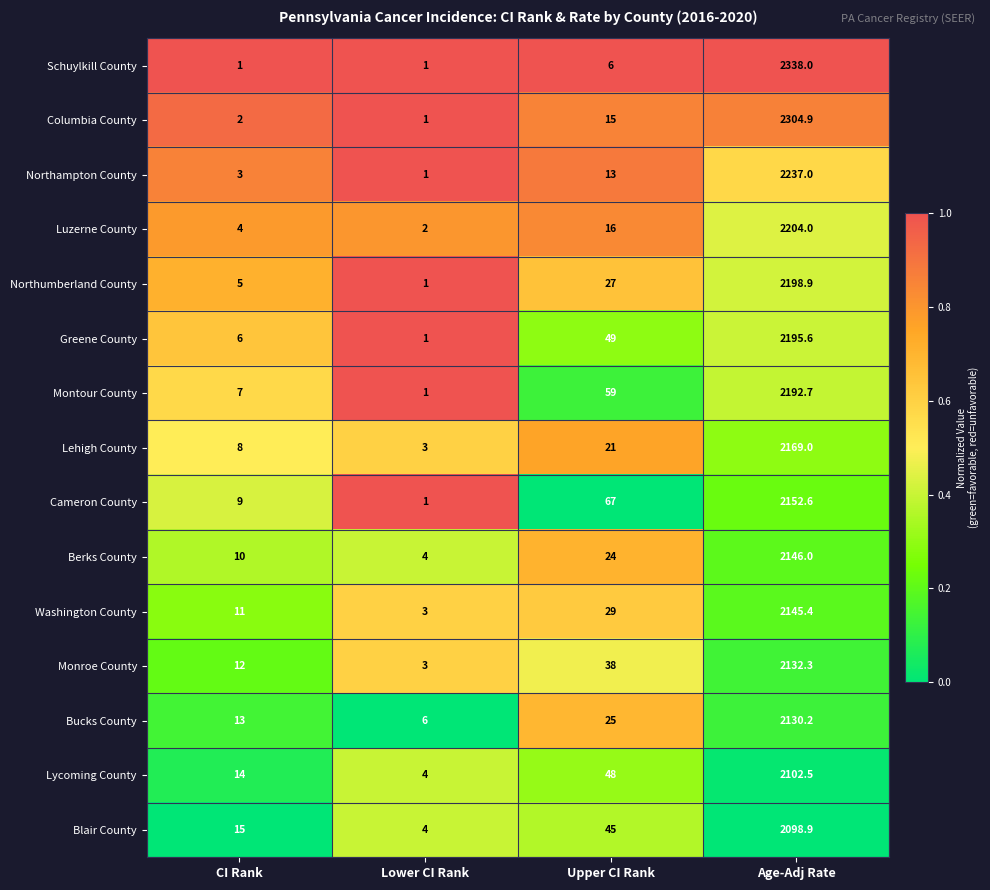

What is the sum of all Greene County values?

2251.6